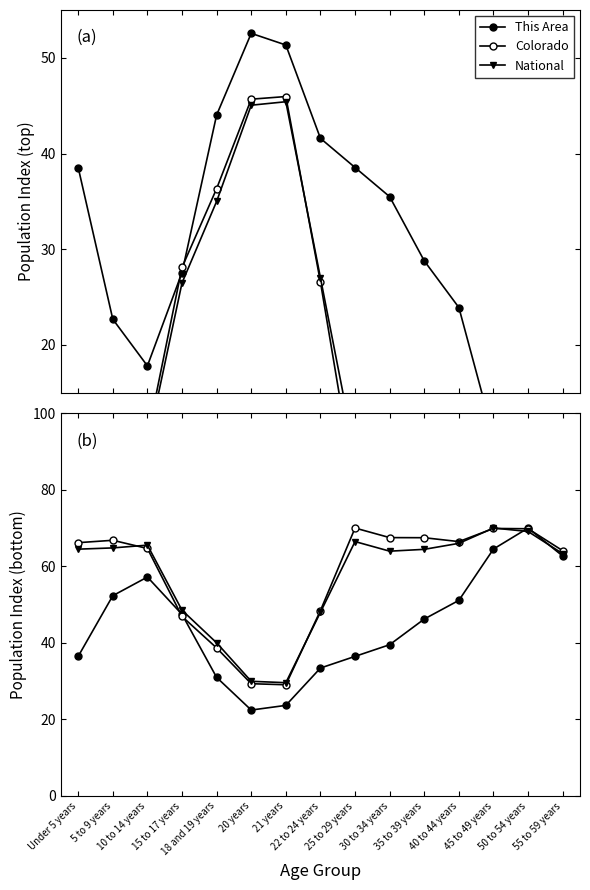

What are all the series names shown in the legend?

This Area, Colorado, National